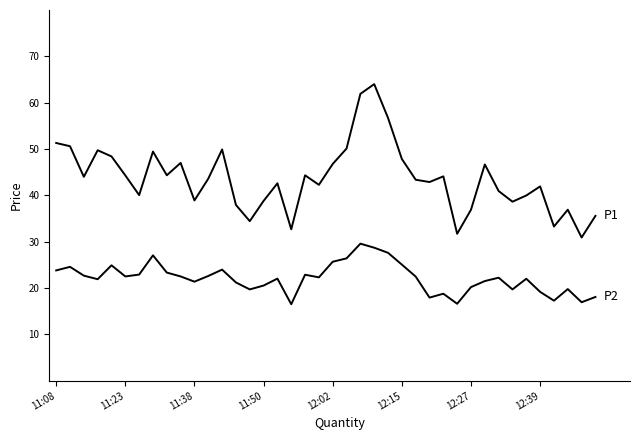

Does the chart have visible grid lines?

No